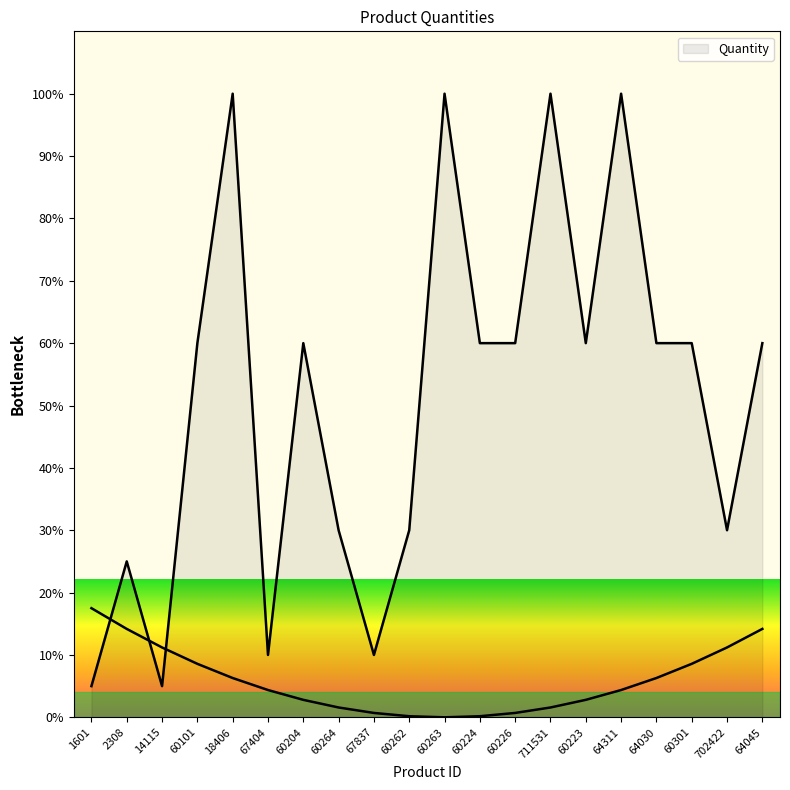

Where is the first local minimum?

14115